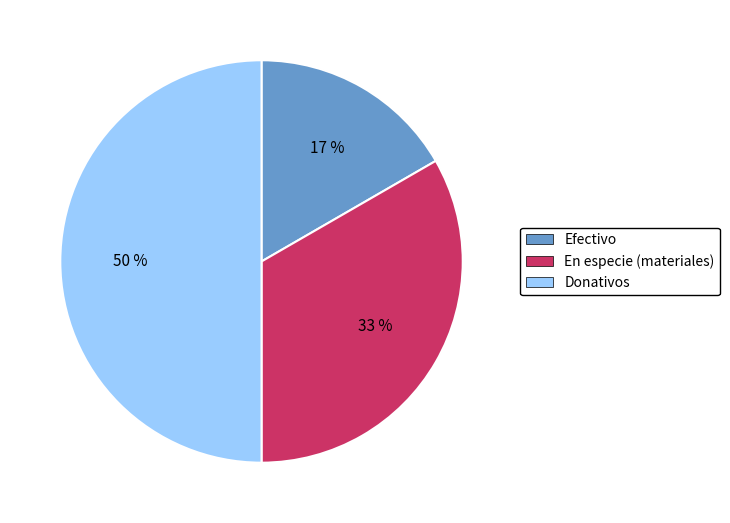

Approximately how many times larger is the value at Efectivo compared to En especie (materiales)?

0.5